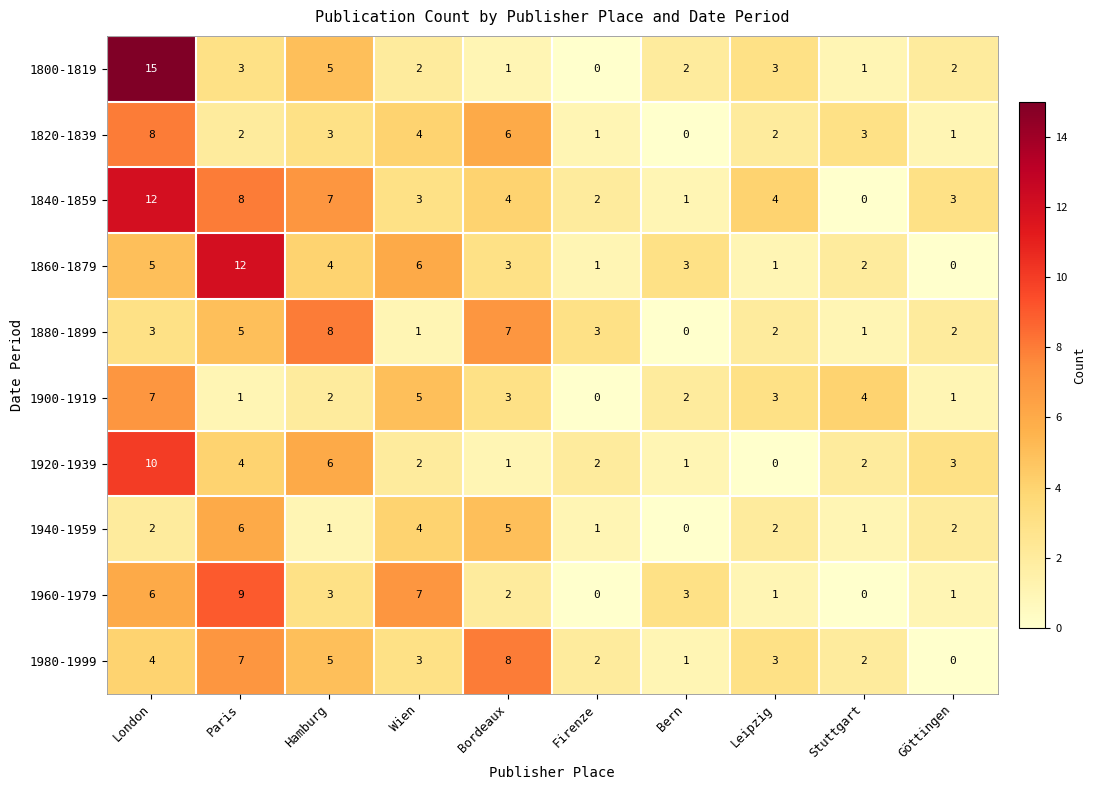

What is the difference between the maximum and second lowest values in the 1960-1979 series?

9